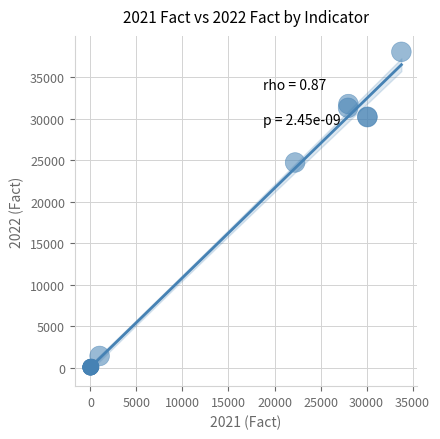

What Y value in the scatter plot is closest to 19038?

24729.4